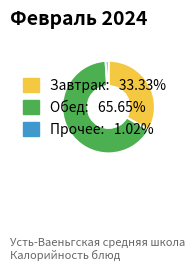

Is there a majority slice in this chart?

Yes